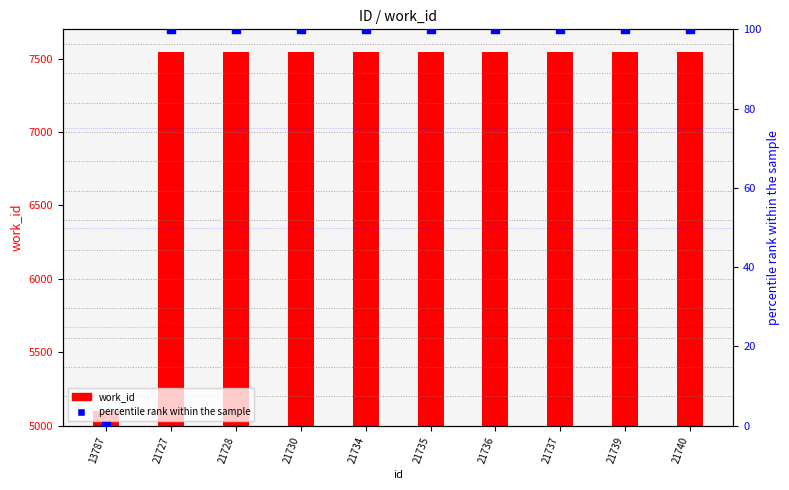

Is the value of percentile rank within the sample at 21737 greater than the value of work_id at 21740?

No